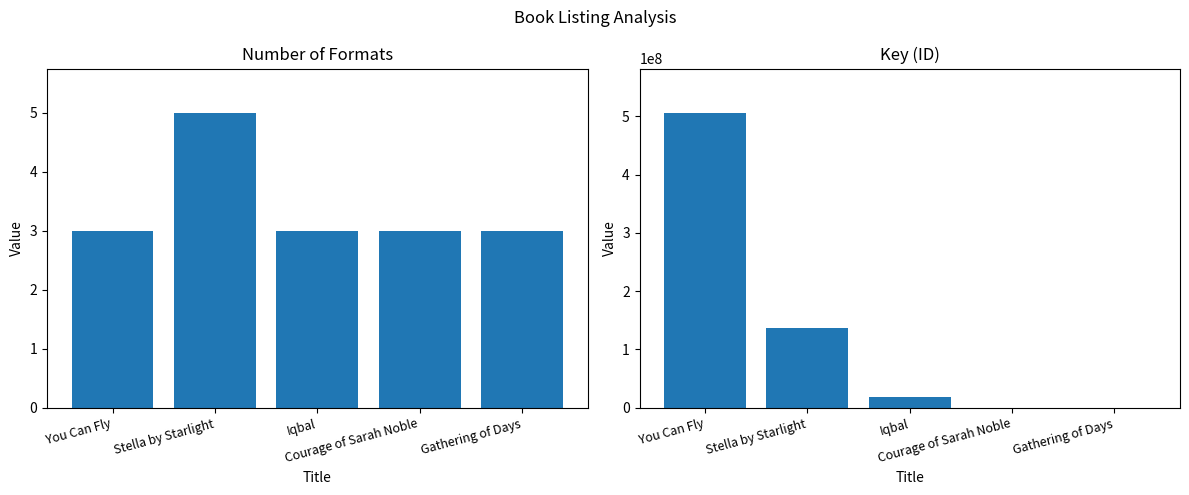

At which category is the sum across all series the highest?

You Can Fly